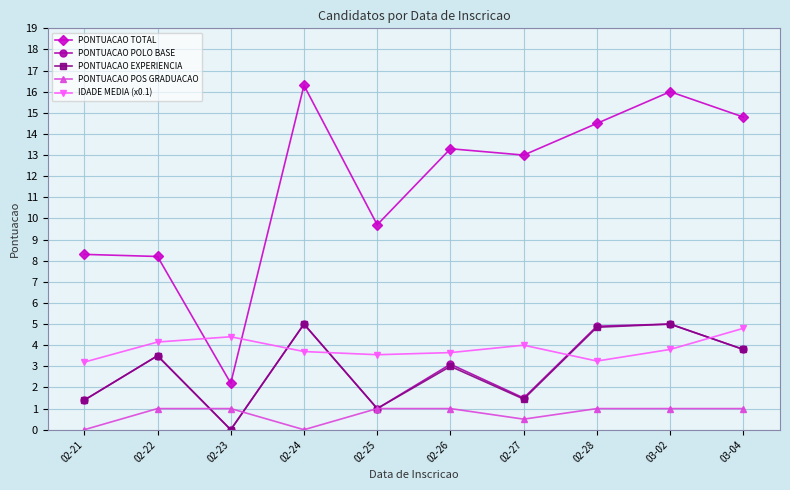

What is the spread (max minus min) of values at 03-04?

13.8